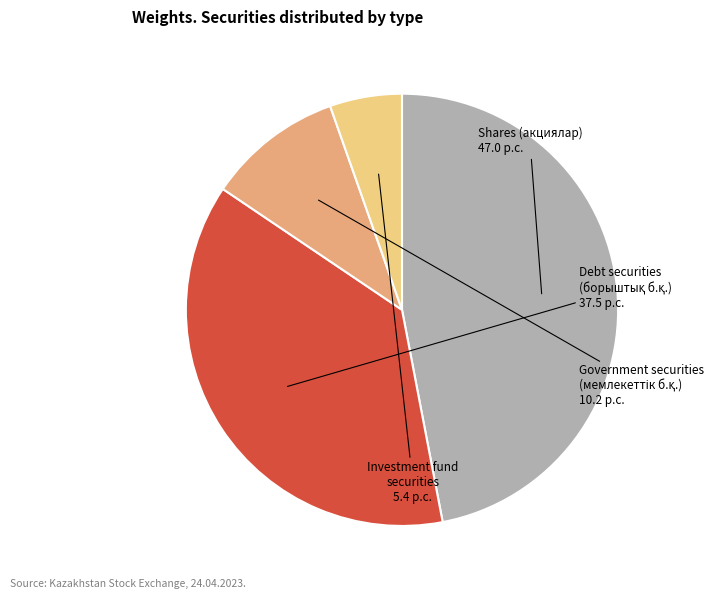

How many segments does this pie chart have?

4